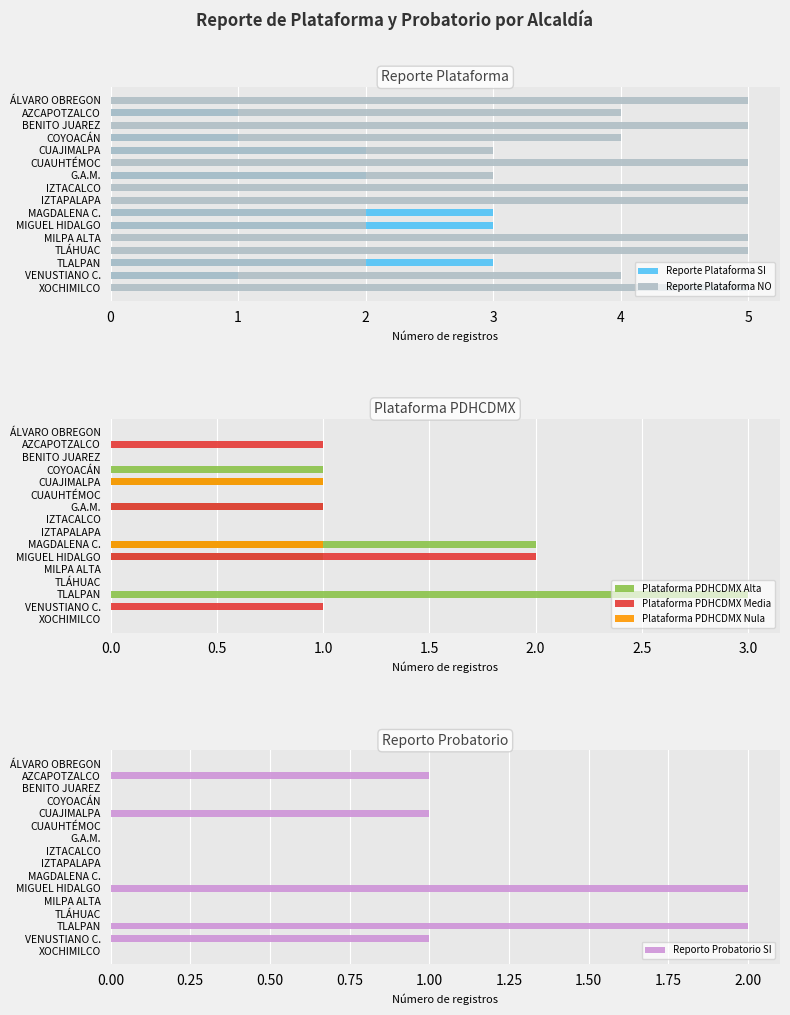

The value of Reporto Probatorio SI at TLÁHUAC is 0. True or false?

True